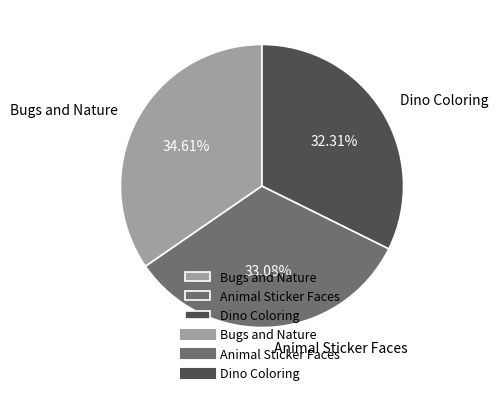

Count the number of slices in the pie.

3